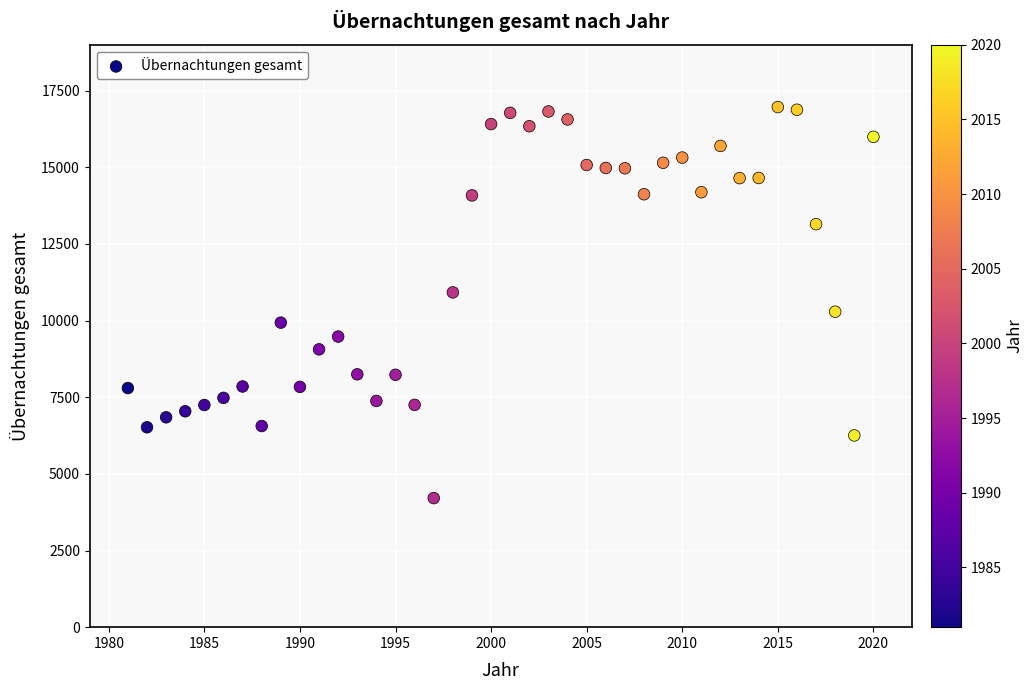

What is the range of Y values (max minus min)?

12755